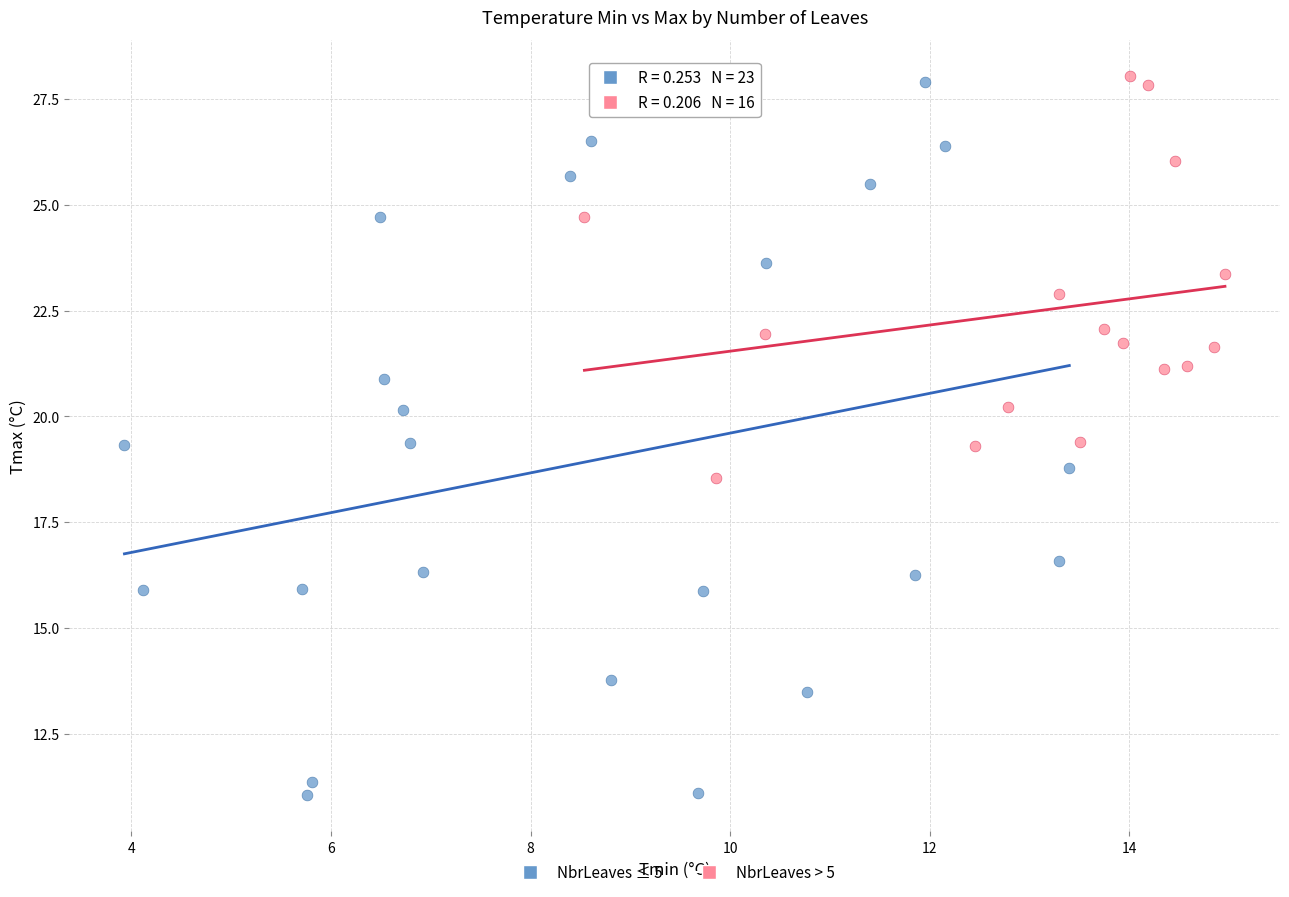

Which series contains the lowest Y value?

NbrLeaves ≤ 5